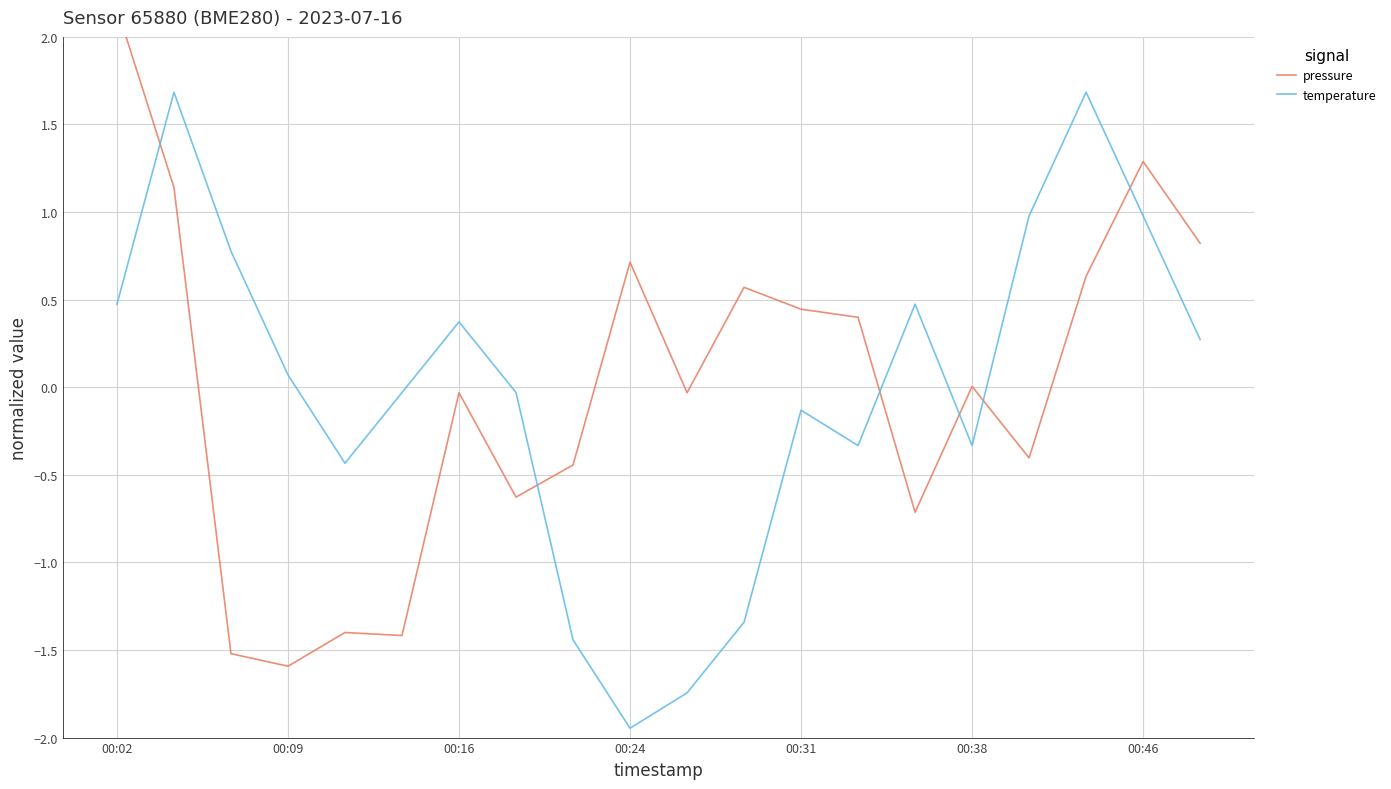

Which category has the lowest value in the temperature series?

00:24